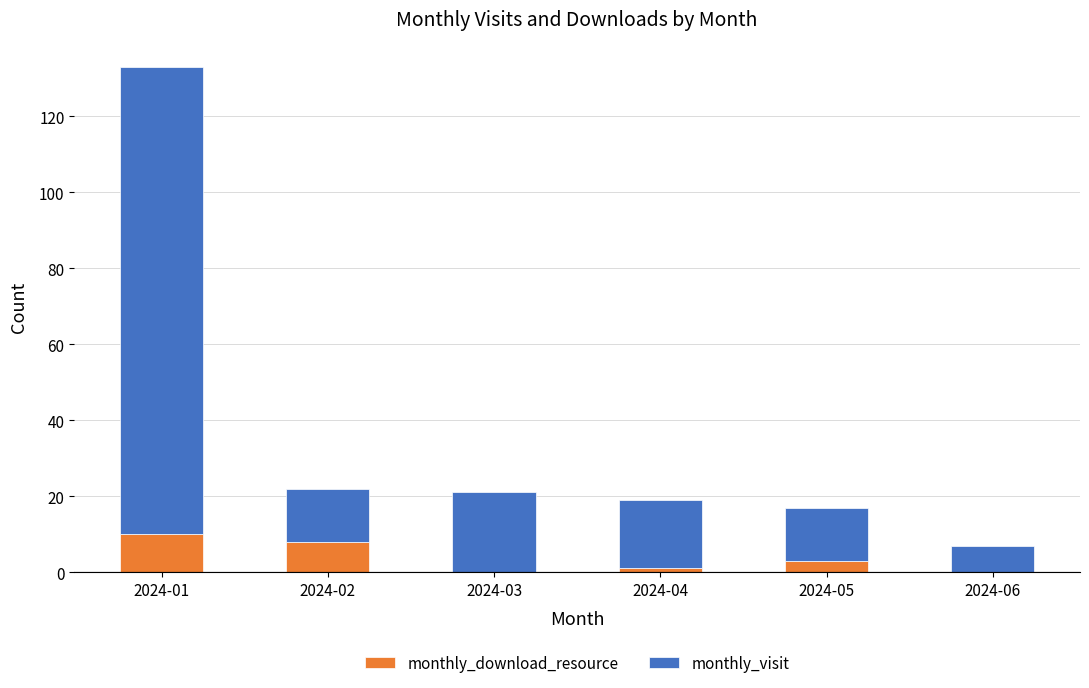

At which category is the sum across all series the highest?

2024-01